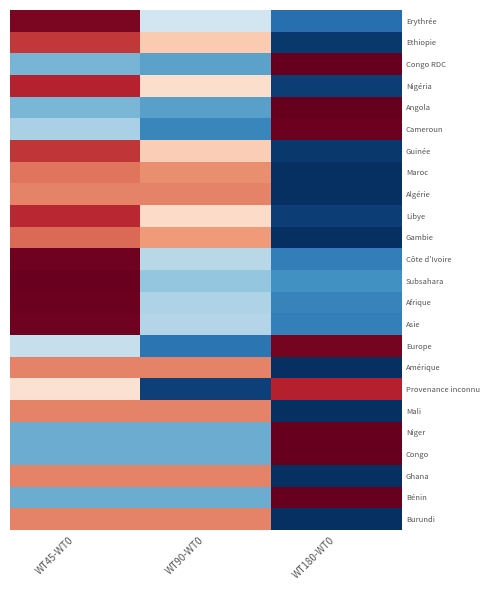

How many data points does each series have?

3